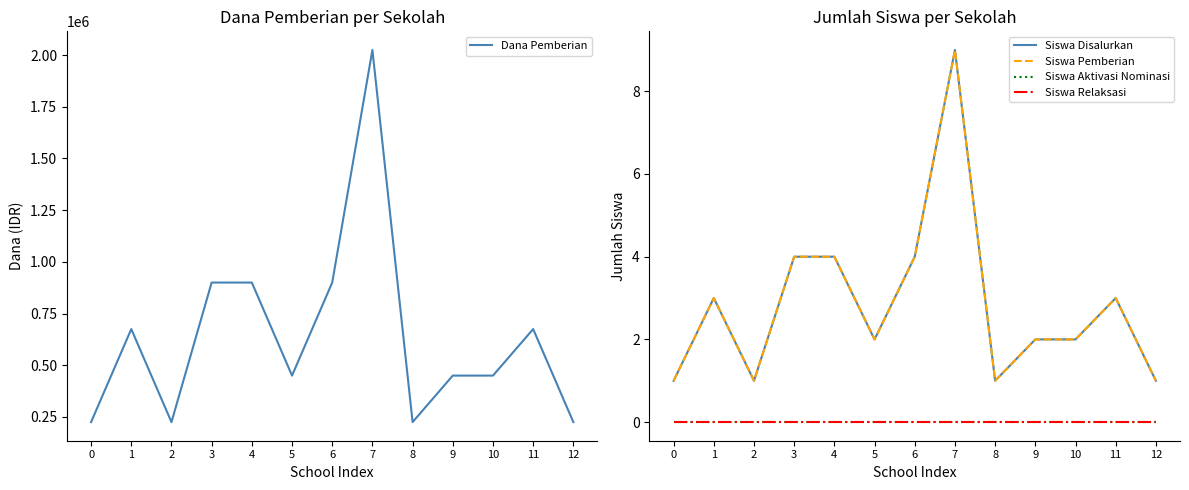

What is the difference between the maximum and minimum values in the Siswa Disalurkan series?

8